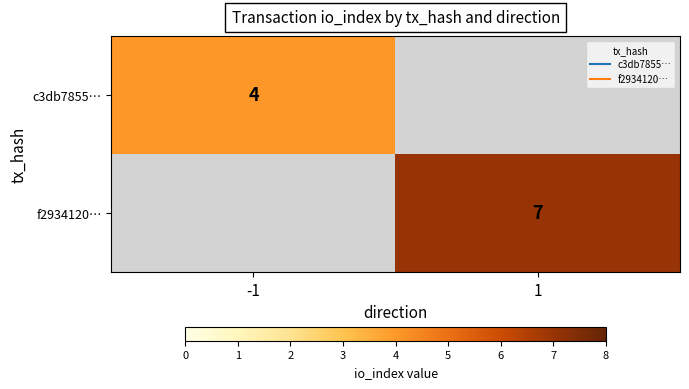

Rank the series at -1 from highest to lowest value.

c3db7855…, f2934120…